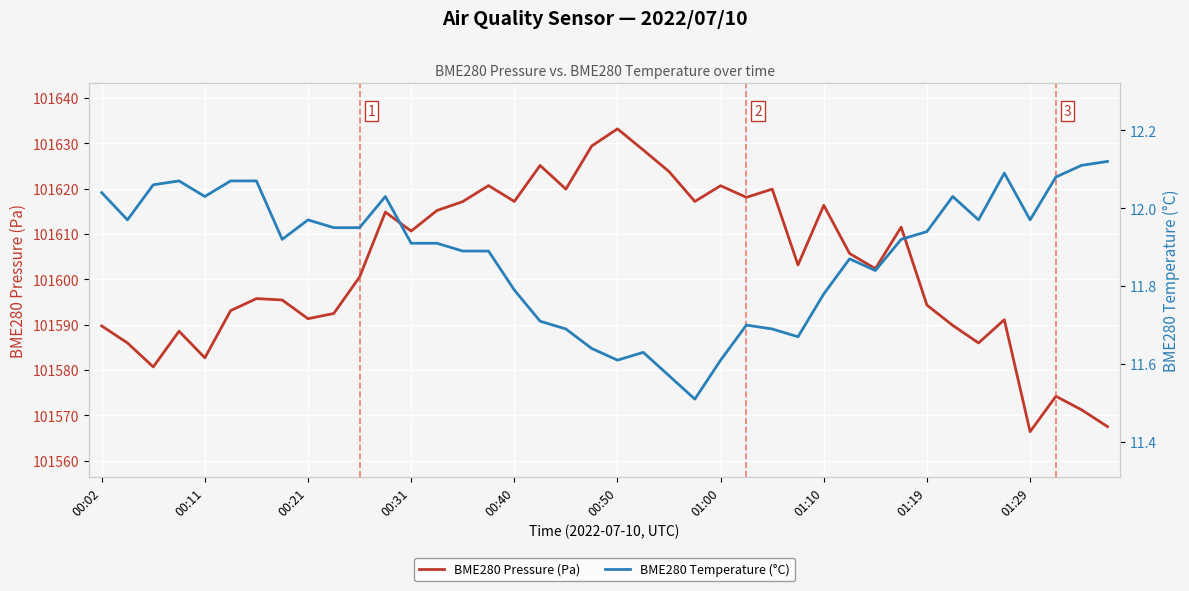

The BME280 Temperature (°C) series shows 11.7 at 17. True or false?

True